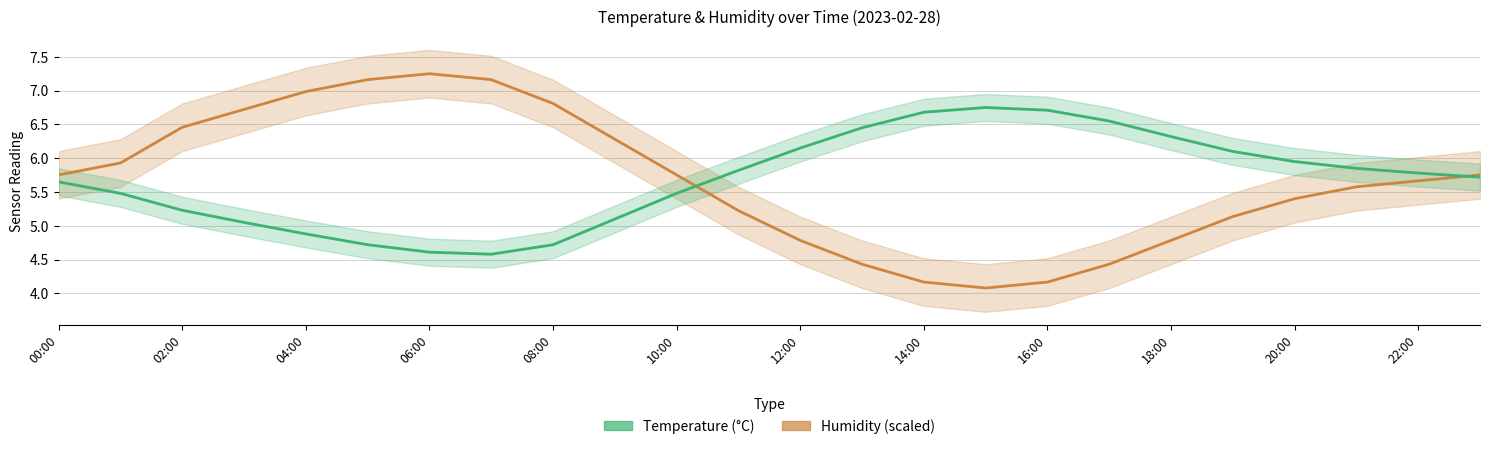

Reading right to left, transcribe all the data shown in this chart.

Humidity (scaled): 5.8	5.7	5.6	5.4	5.1	4.8	4.4	4.2	4.1	4.2	4.4	4.8	5.2	5.8	6.3	6.8	7.2	7.2	7.2	7.0	6.7	6.5	5.9	5.8
Temperature (°C): 5.7	5.8	5.8	6.0	6.1	6.3	6.5	6.7	6.8	6.7	6.5	6.2	5.8	5.5	5.1	4.7	4.6	4.6	4.7	4.9	5.0	5.2	5.5	5.7